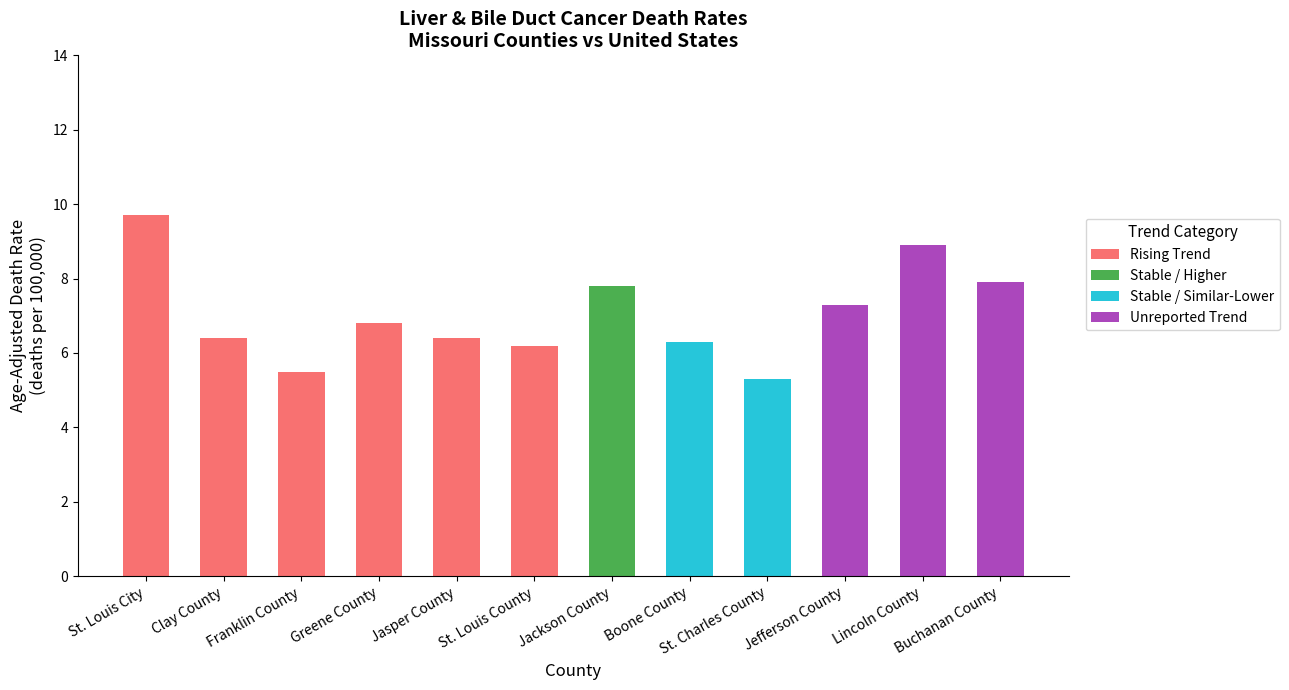

What is the total value across all series at Clay County?

6.4